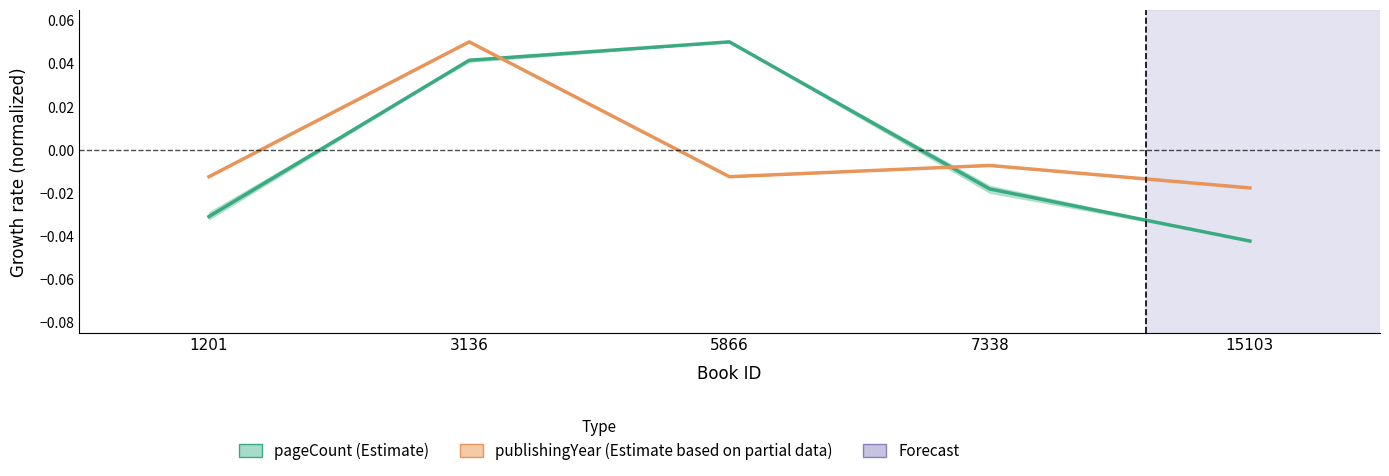

List the series in order of their peak value, highest first.

pageCount (Estimate), publishingYear (Estimate based on partial data)